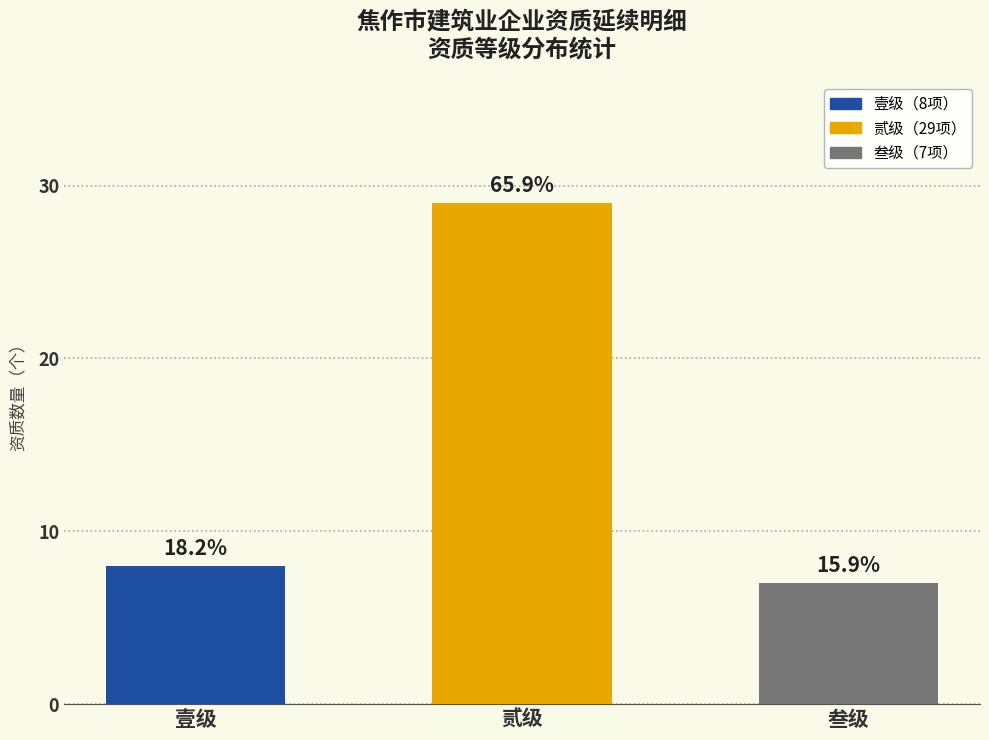

Does the chart contain any negative values?

No